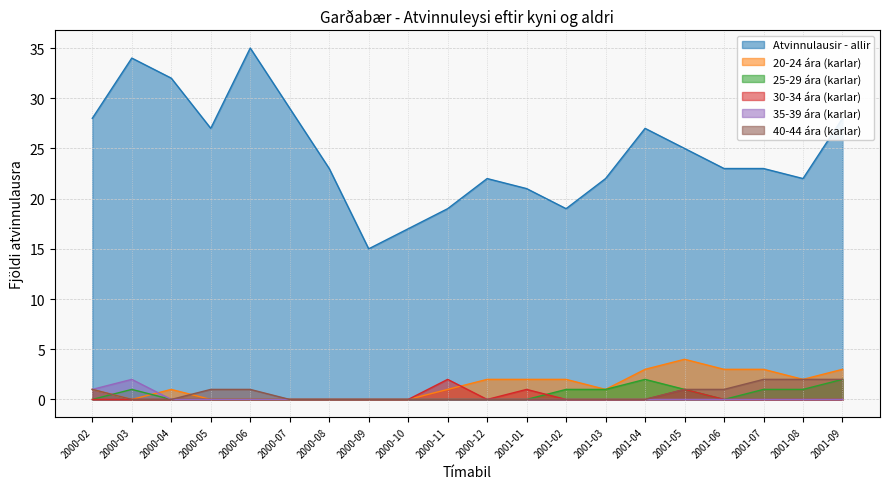

How many lines are shown in the chart?

6